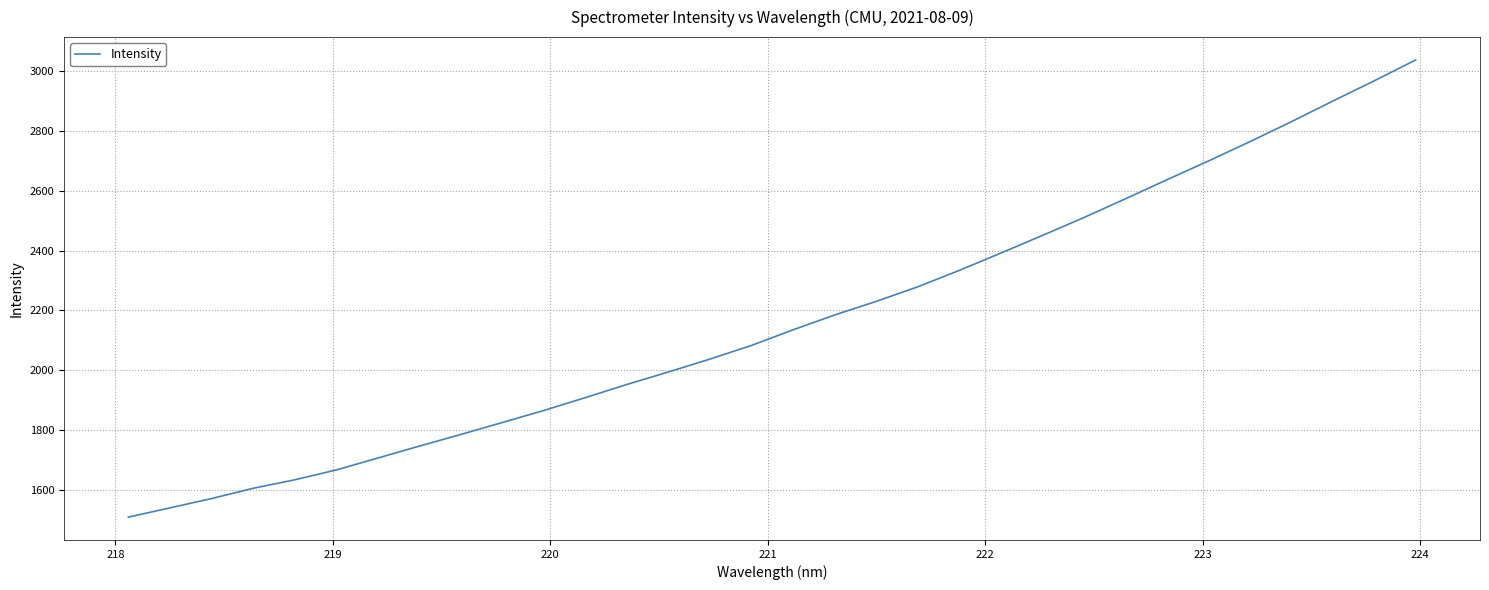

What is the maximum value shown in the chart?

3036.6